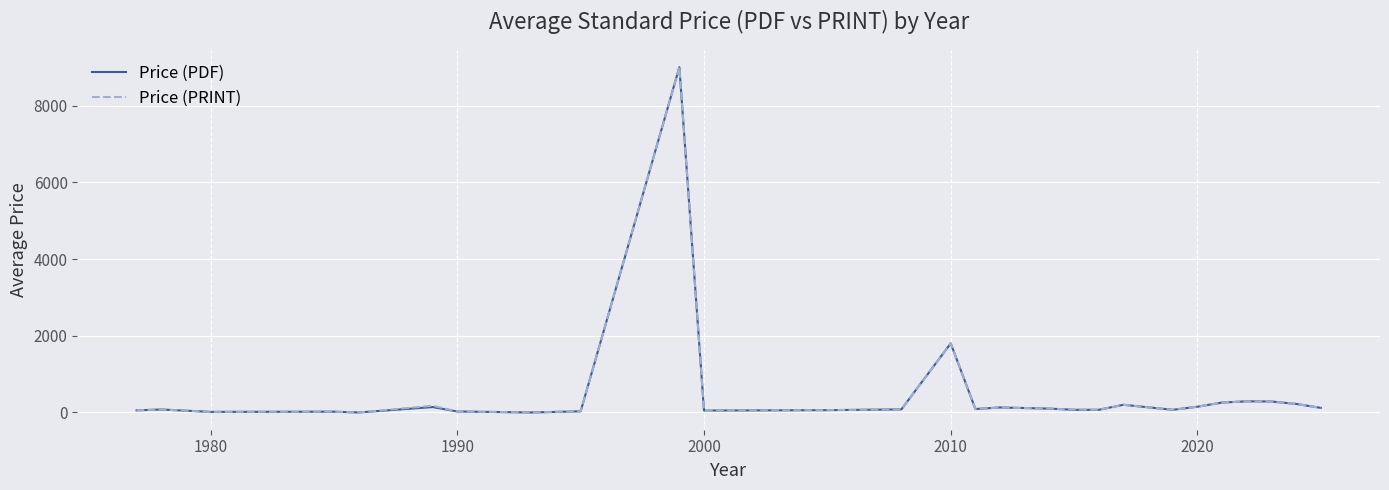

What are all the series names shown in the legend?

Price (PDF), Price (PRINT)